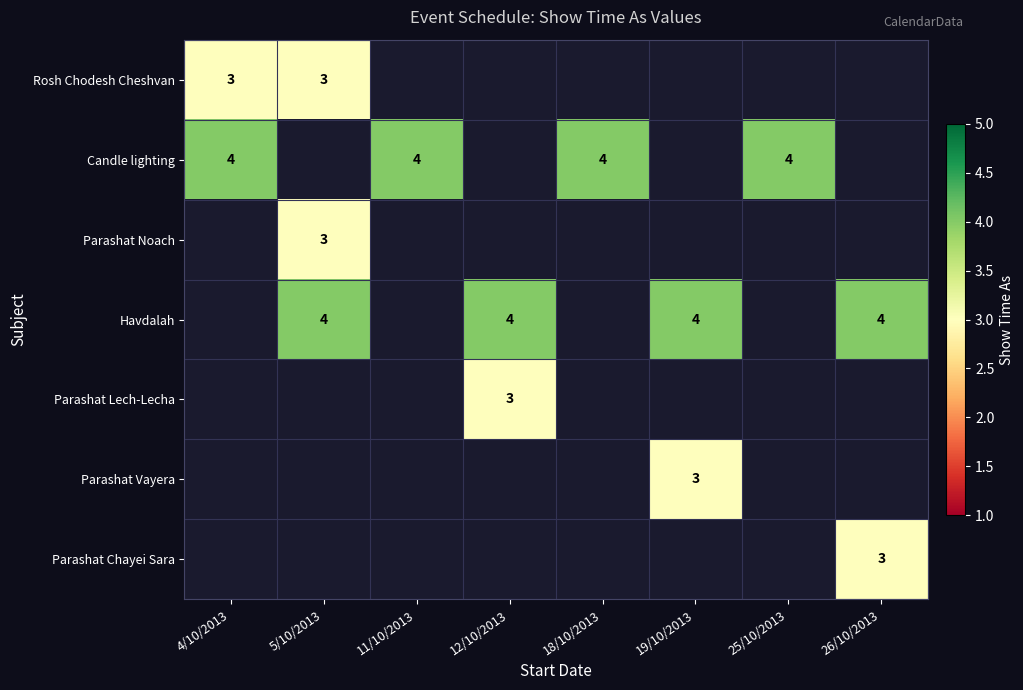

True or false: Havdalah has a value of 1 at 5/10/2013.

False